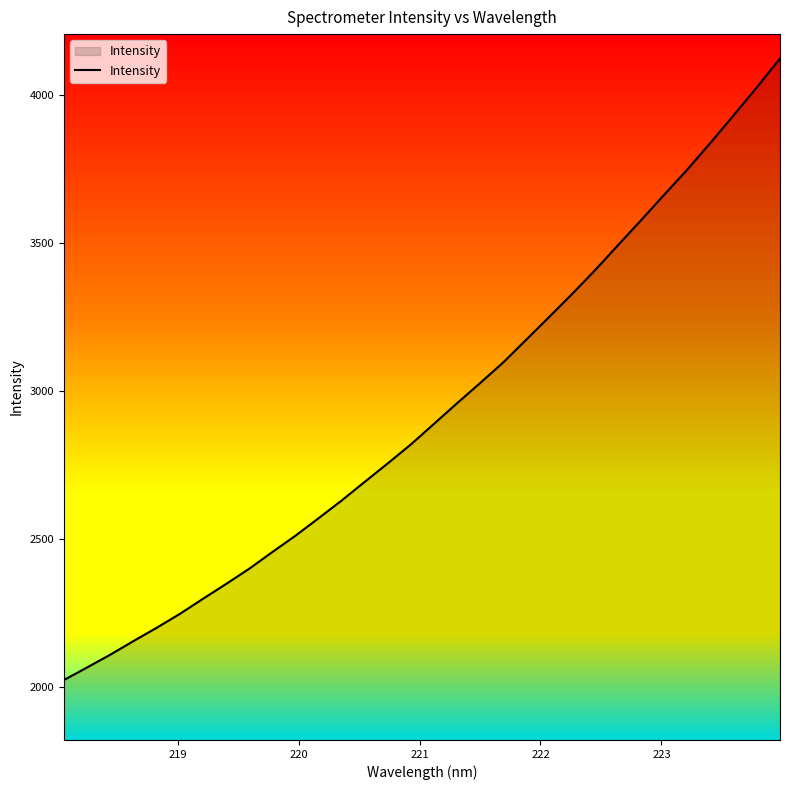

What is the smallest value displayed?

2023.3